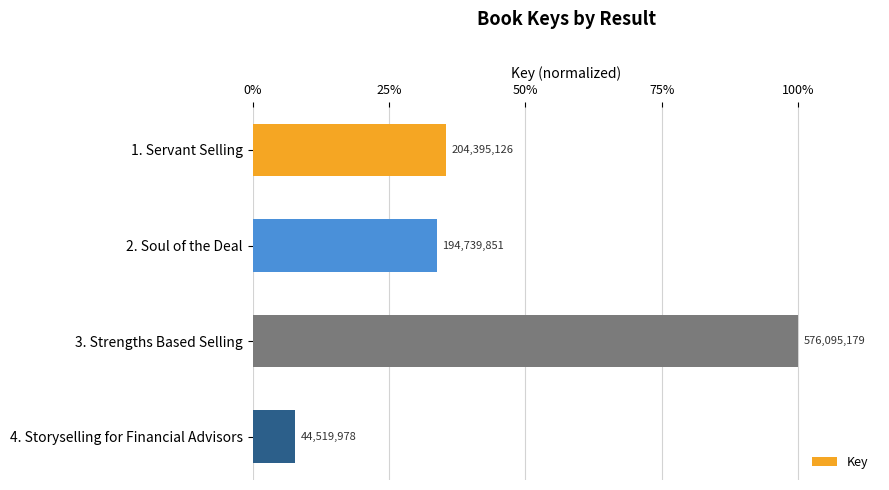

Are the bars horizontal?

Yes